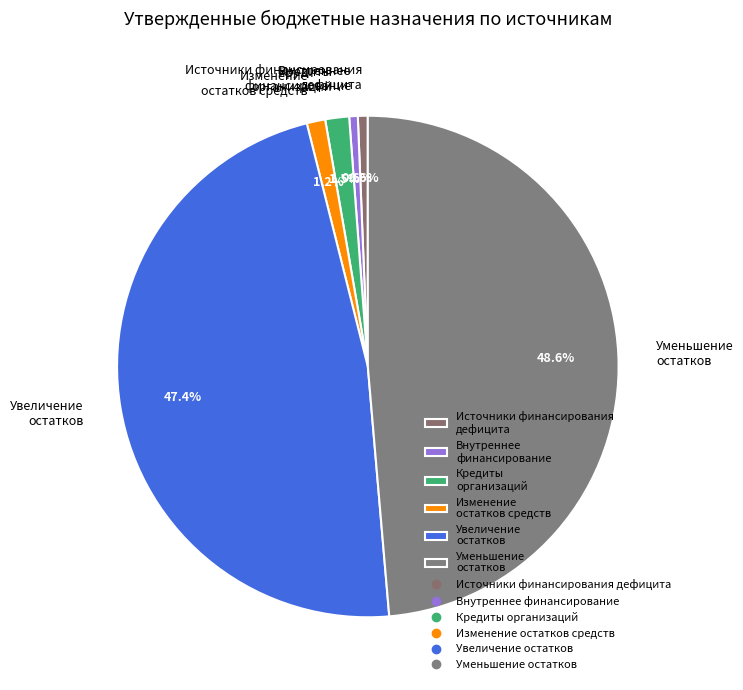

How many slices are in this pie chart?

6